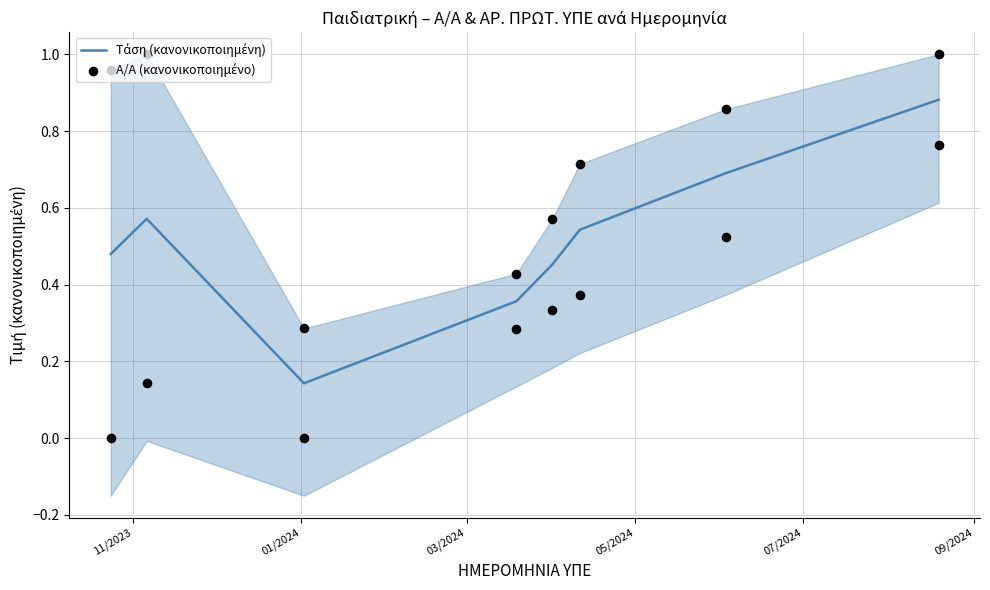

What is the total value across all series at 11/2023?

0.5